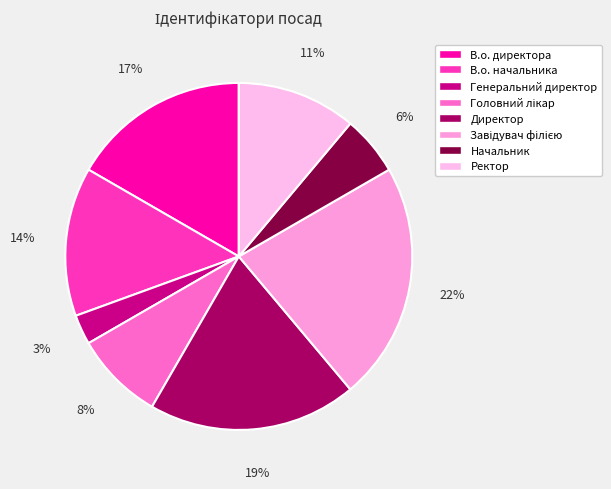

To the nearest percent, what portion does В.о. начальника represent?

14%